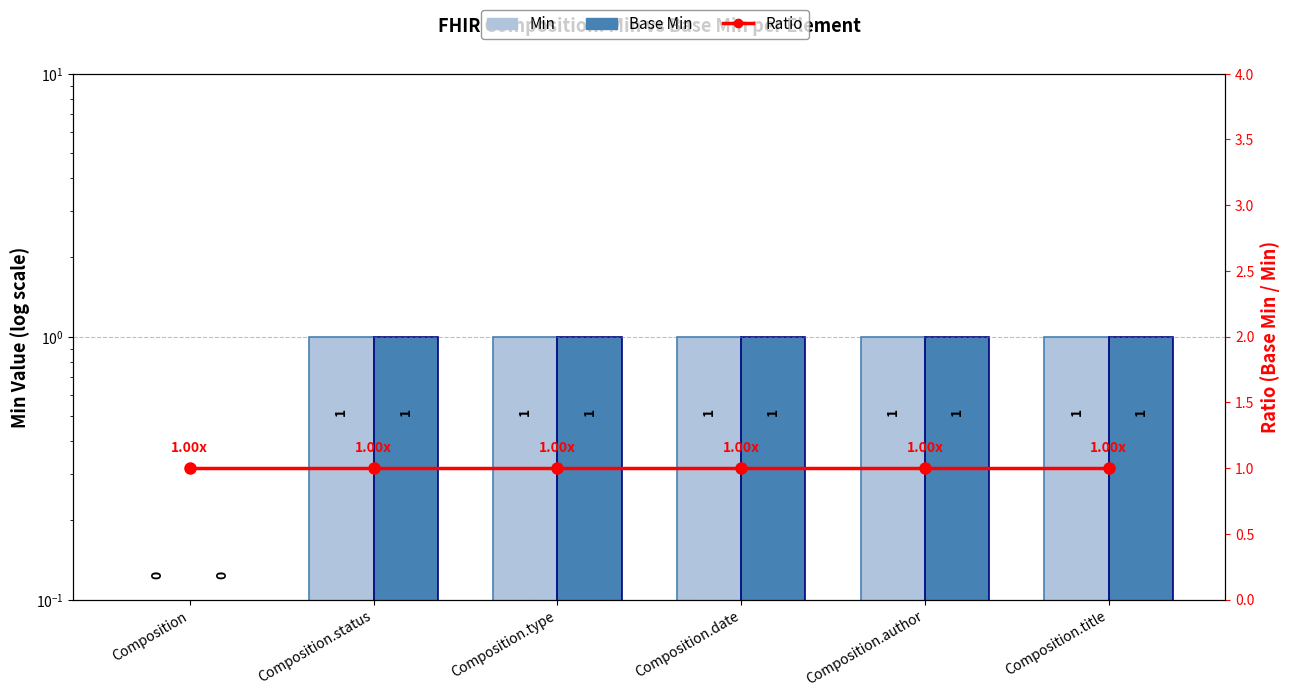

The Ratio series shows 1 at Composition.title. True or false?

True